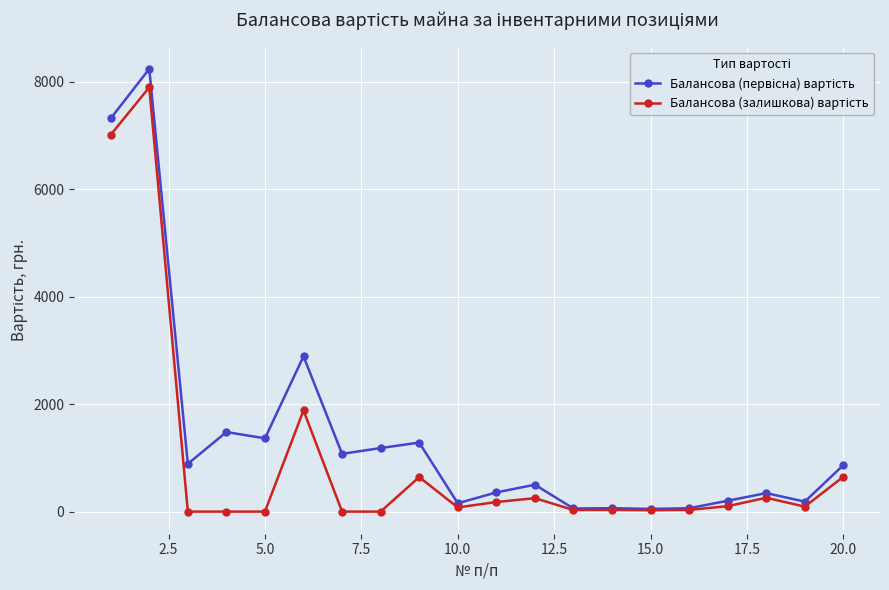

How many series are shown in this chart?

2